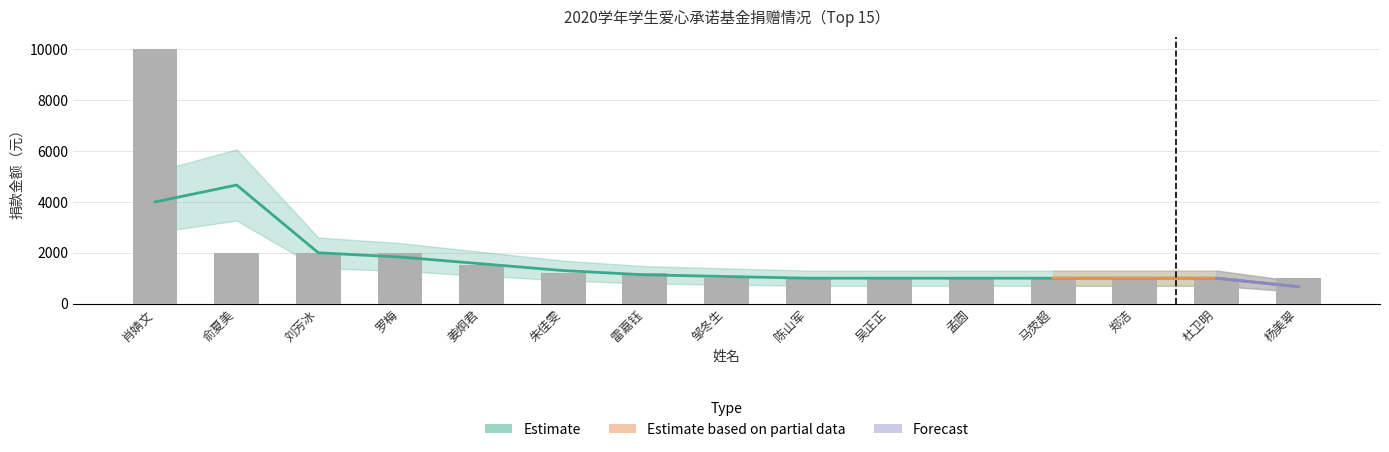

What is the difference between the maximum and minimum values?

9000